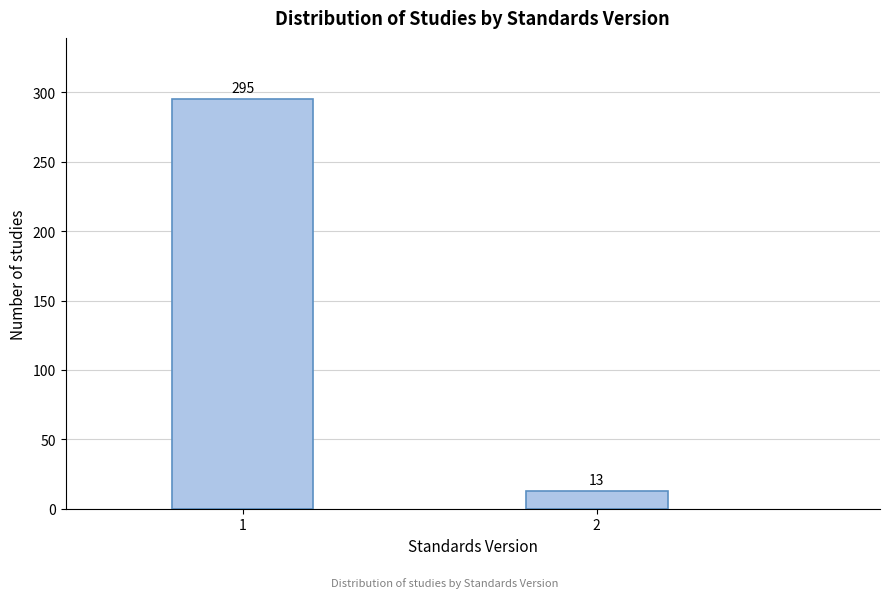

Reading left to right, transcribe all the data shown in this chart.

1=295	2=13